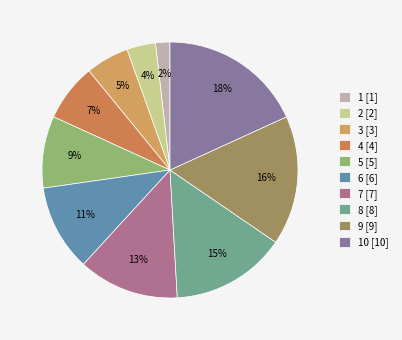

Rank the categories by value from lowest to highest.

1 [1], 2 [2], 3 [3], 4 [4], 5 [5], 6 [6], 7 [7], 8 [8], 9 [9], 10 [10]